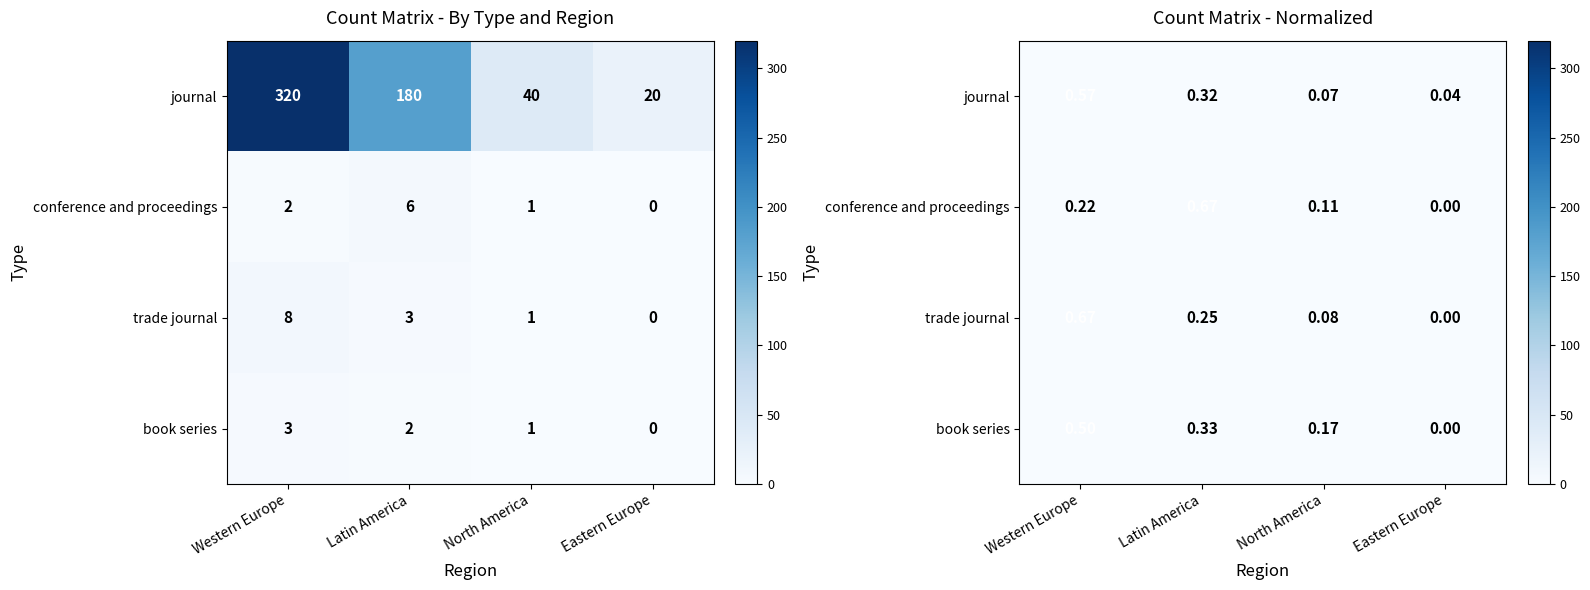

At which category is the sum across all series the highest?

Western Europe